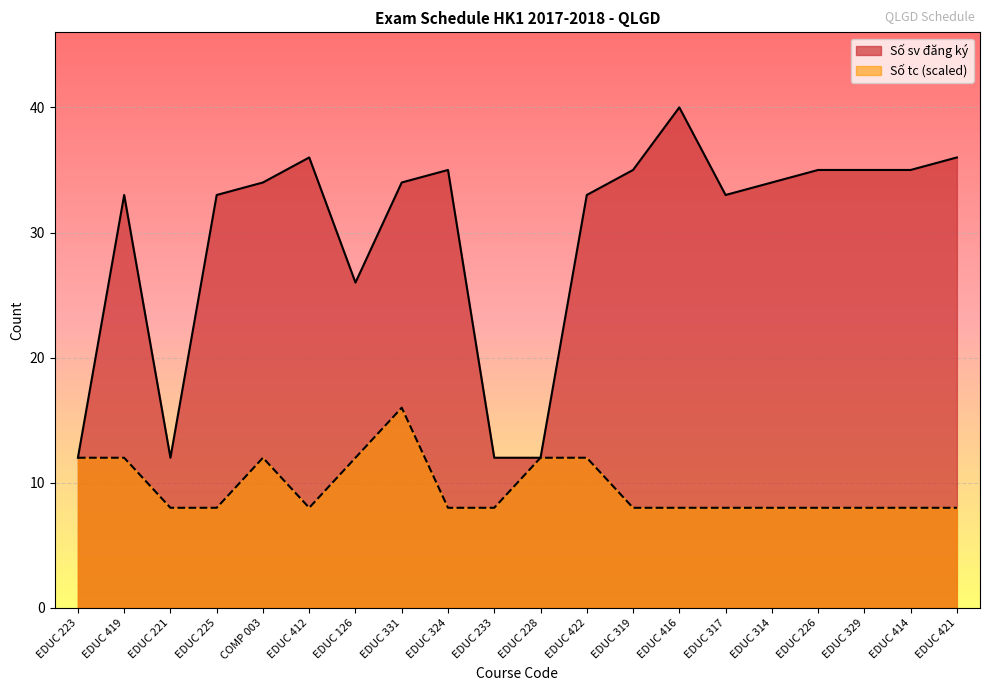

At which label is Số sv đăng ký closest to 26?

EDUC 126